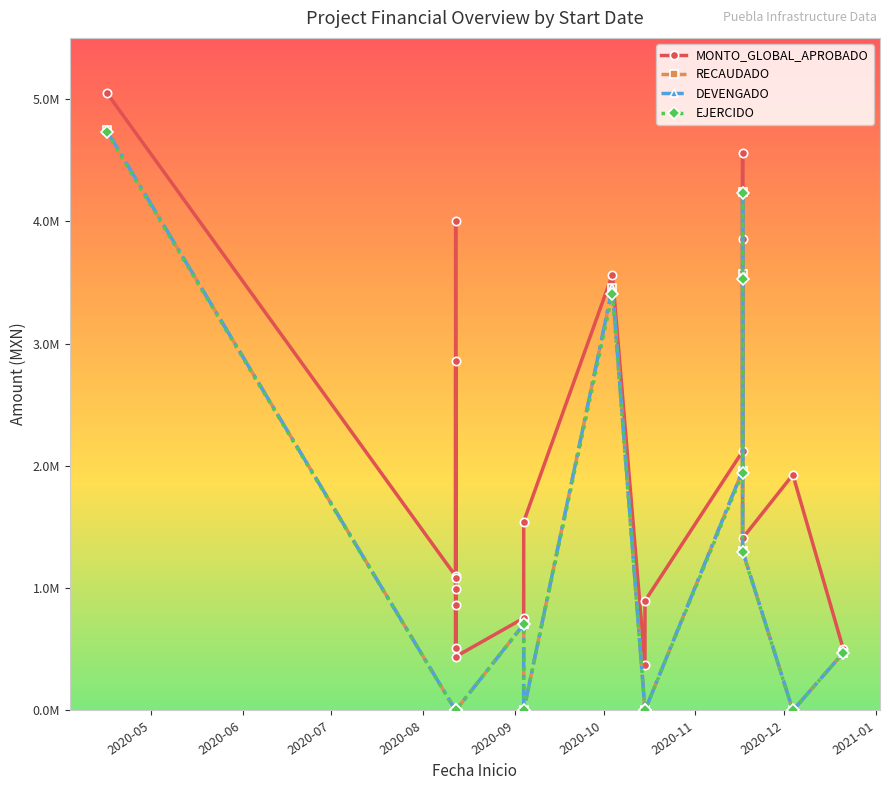

True or false: EJERCIDO and RECAUDADO intersect in this chart.

False